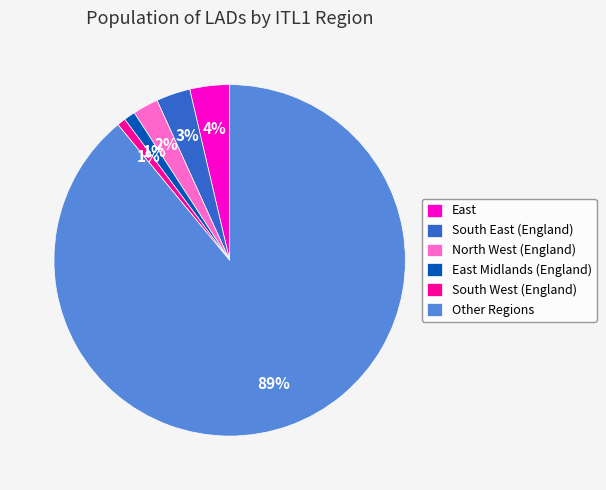

Between South East (England) and East Midlands (England), which is larger?

South East (England)